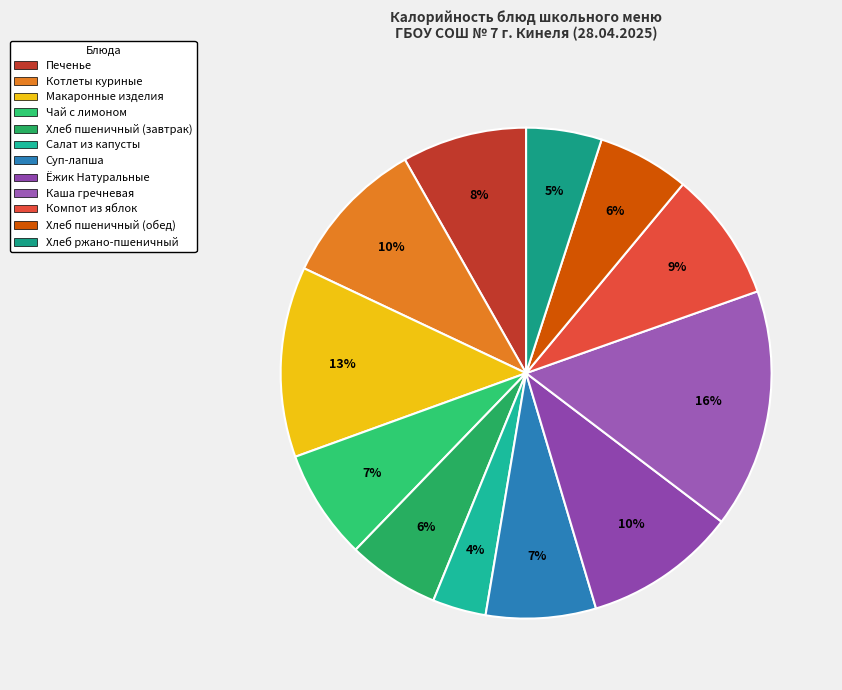

How many slices are in this pie chart?

12